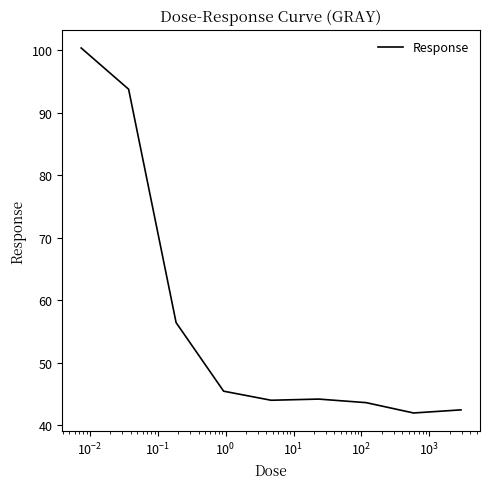

What is the minimum value shown in the chart?

41.9